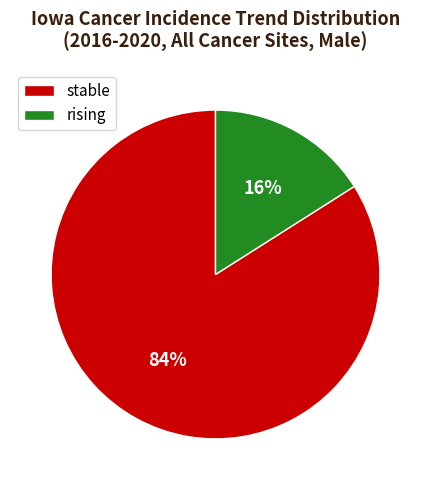

What percentage is the rising slice, to the nearest percent?

16%